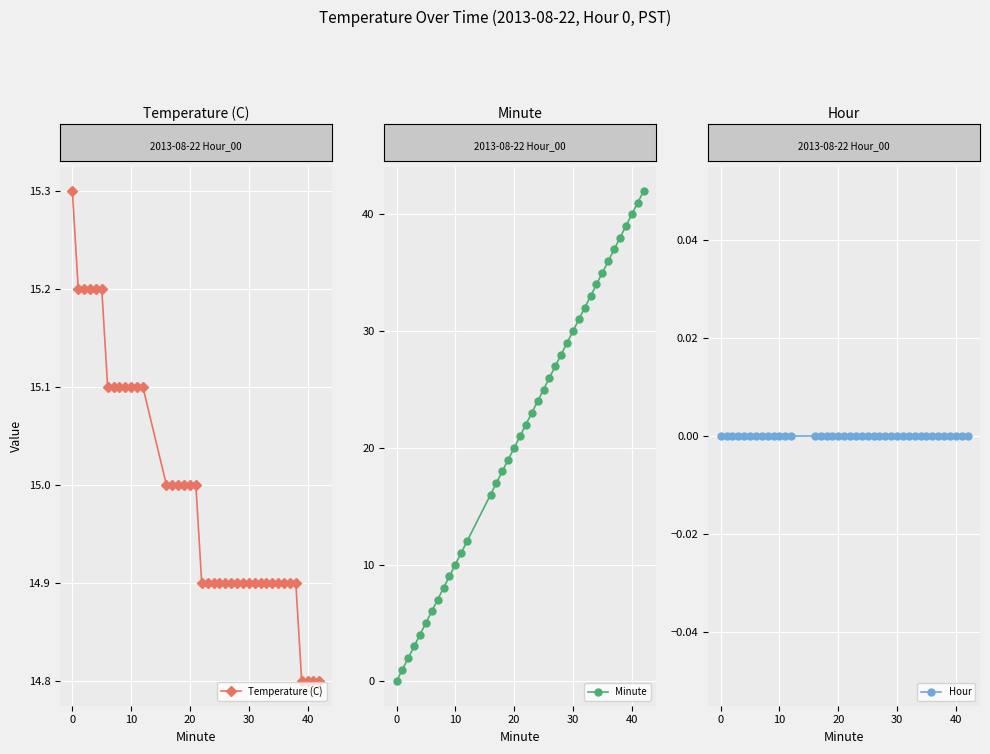

Is this an area chart (filled region under the line)?

No